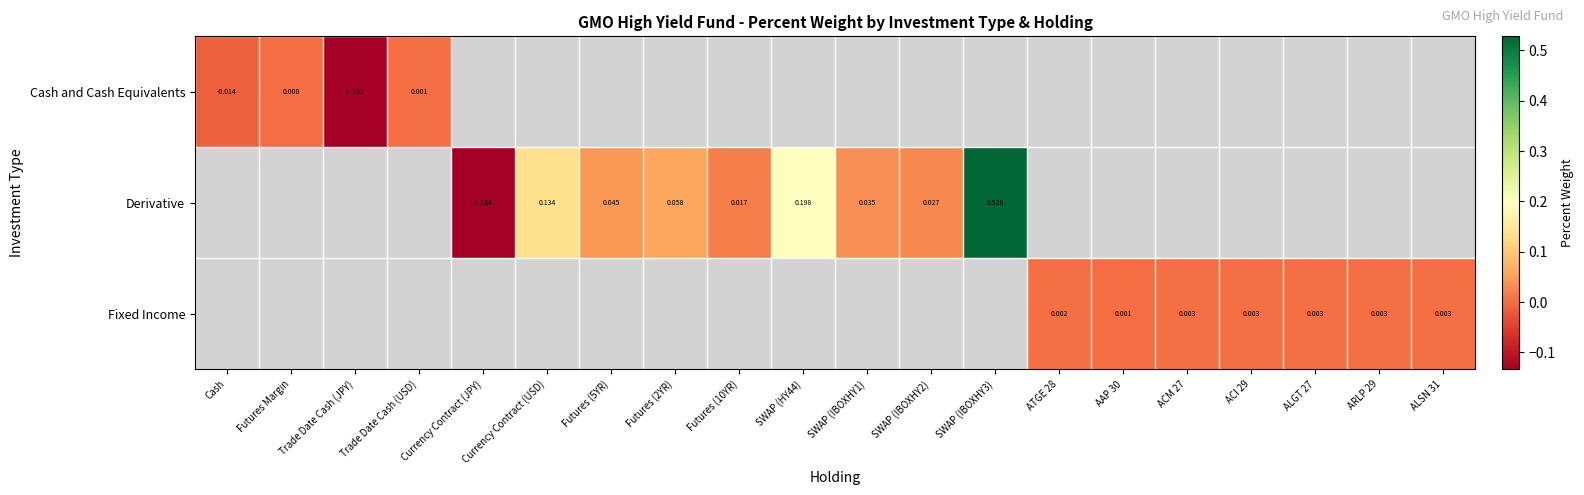

How many series are shown in this chart?

3